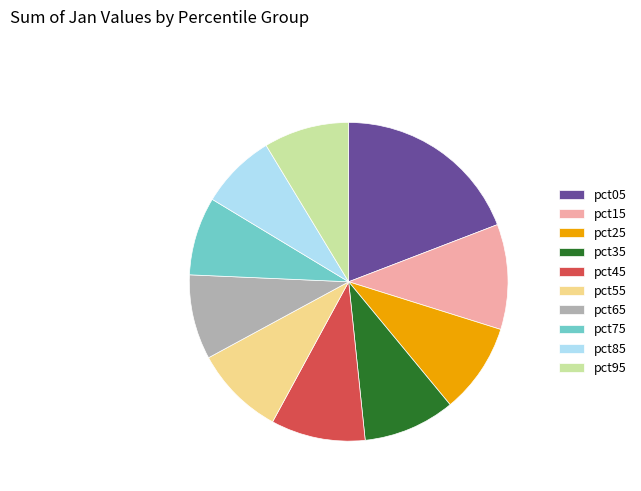

Does any single category account for the majority?

No